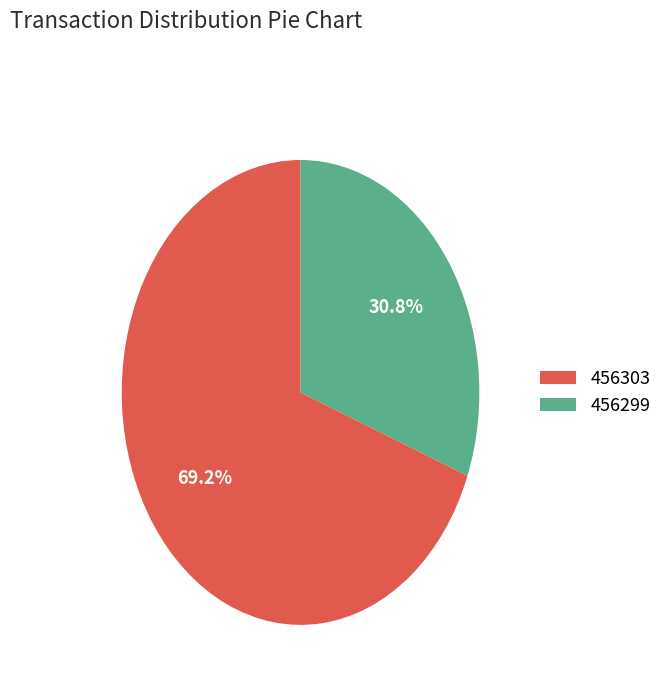

Rank the categories by value from highest to lowest.

456303, 456299